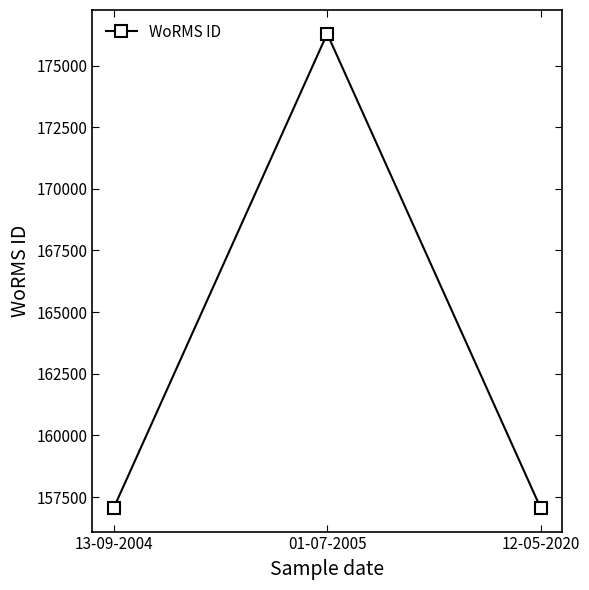

Reading left to right, what are all the values shown in this chart?

157059	176294	157059